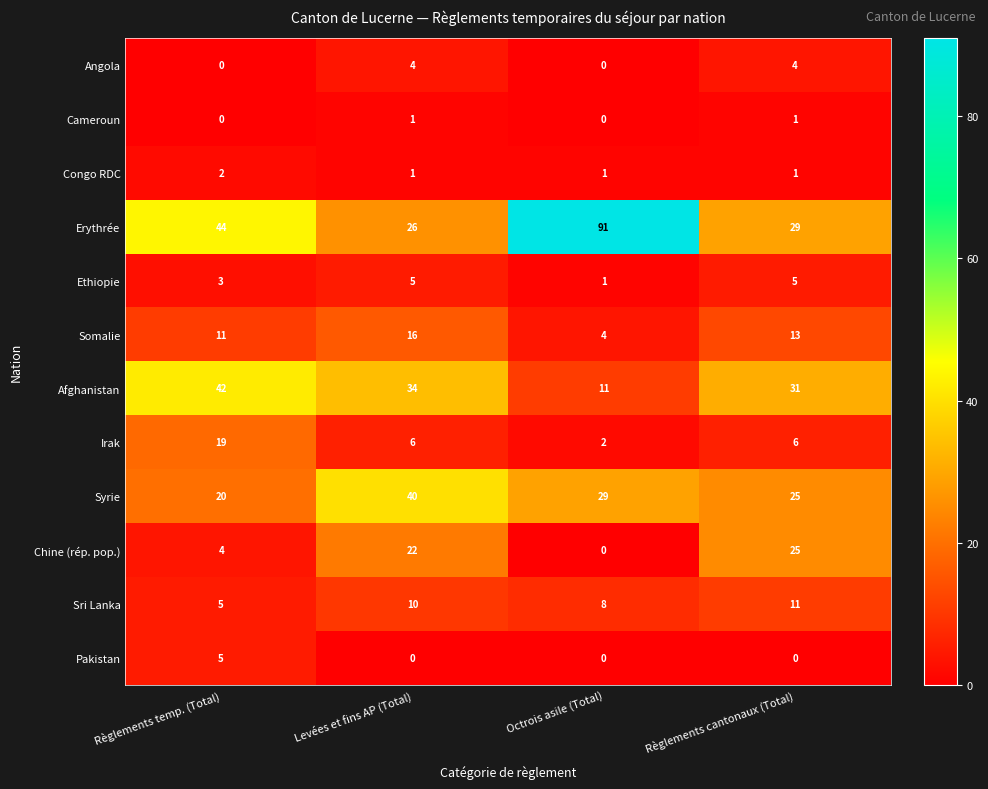

What value does the Chine (rép. pop.) series have at Règlements cantonaux (Total), to the nearest 5?

25